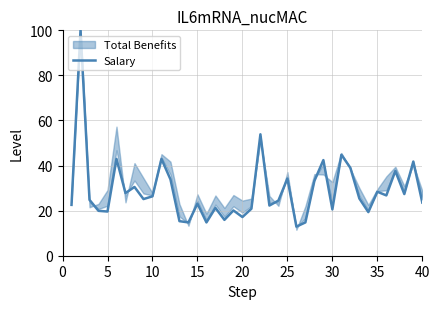

True or false: Salary has a value of 16.7 at 25.

False